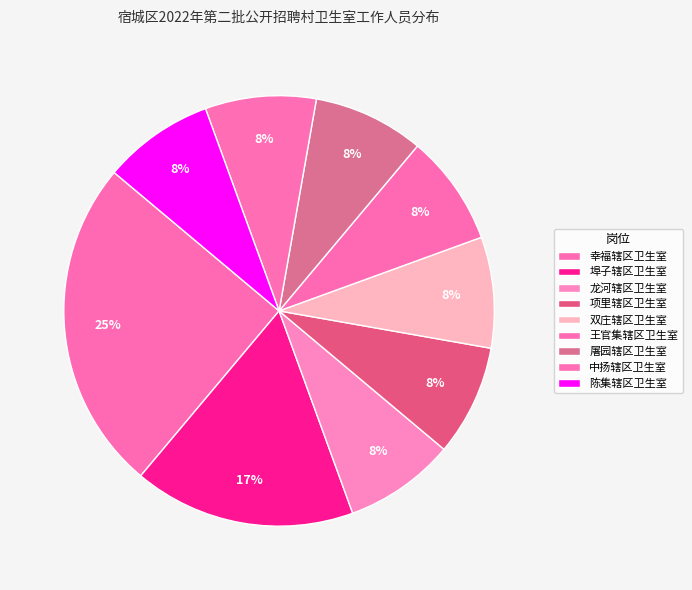

True or false: 埠子辖区卫生室 accounts for 17% of the total.

True